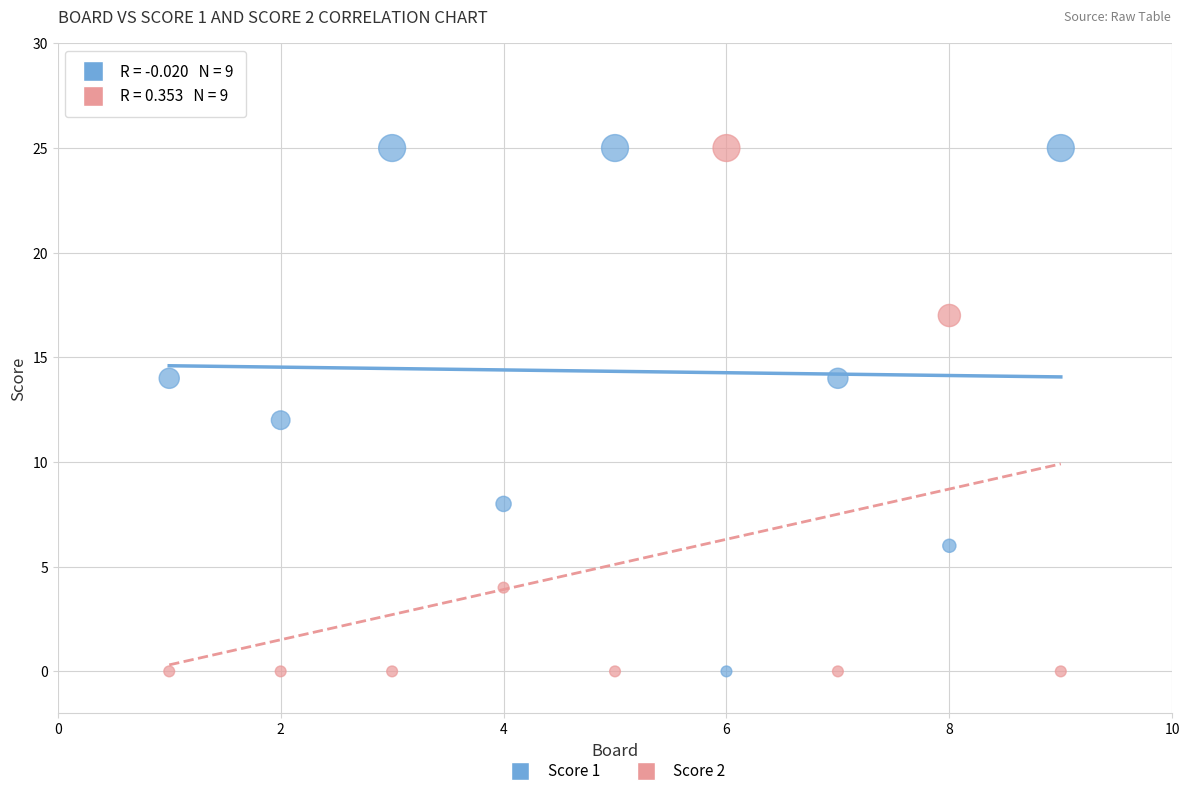

Across all data points, what is the range of Y values (max minus min)?

25